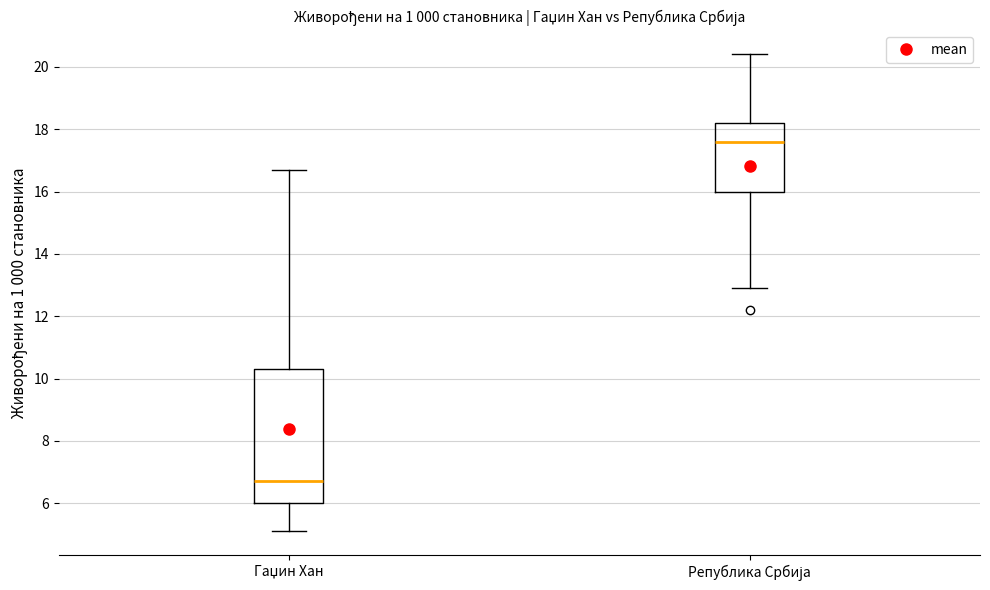

Which box has the lowest median line?

Гаџин Хан